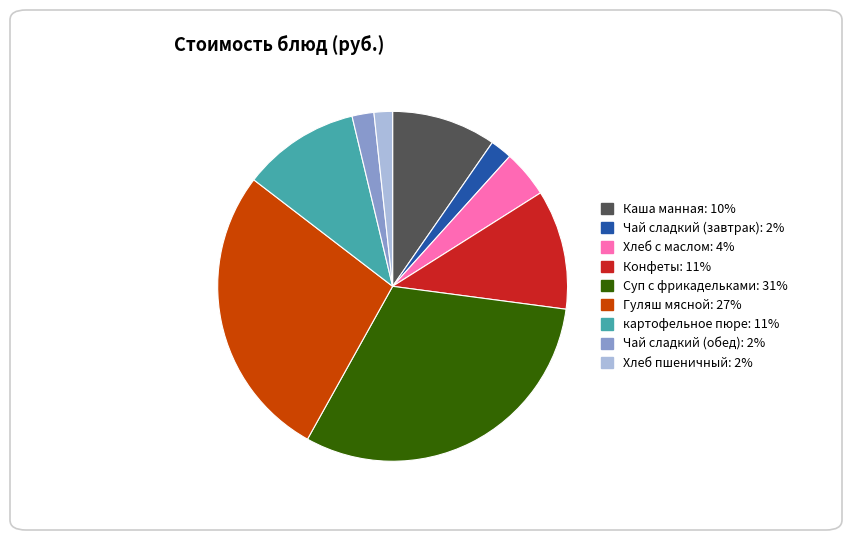

Does Чай сладкий (обед) account for over 50% of the chart?

No